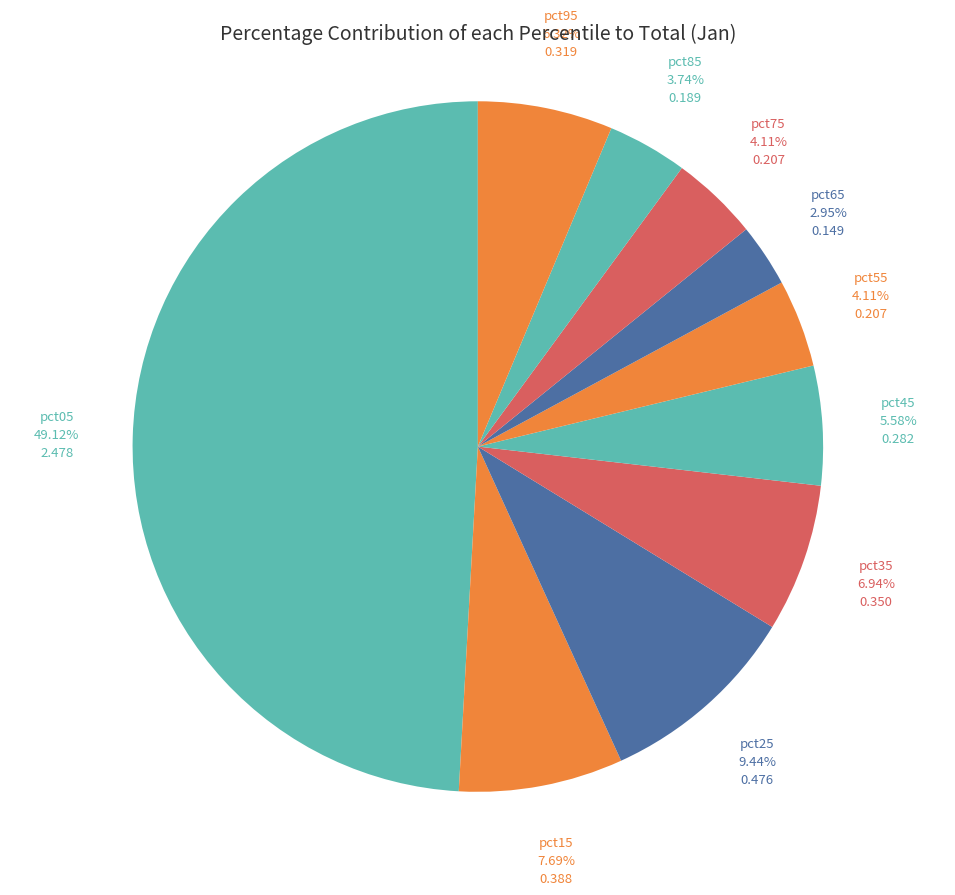

Count the number of slices in the pie.

10